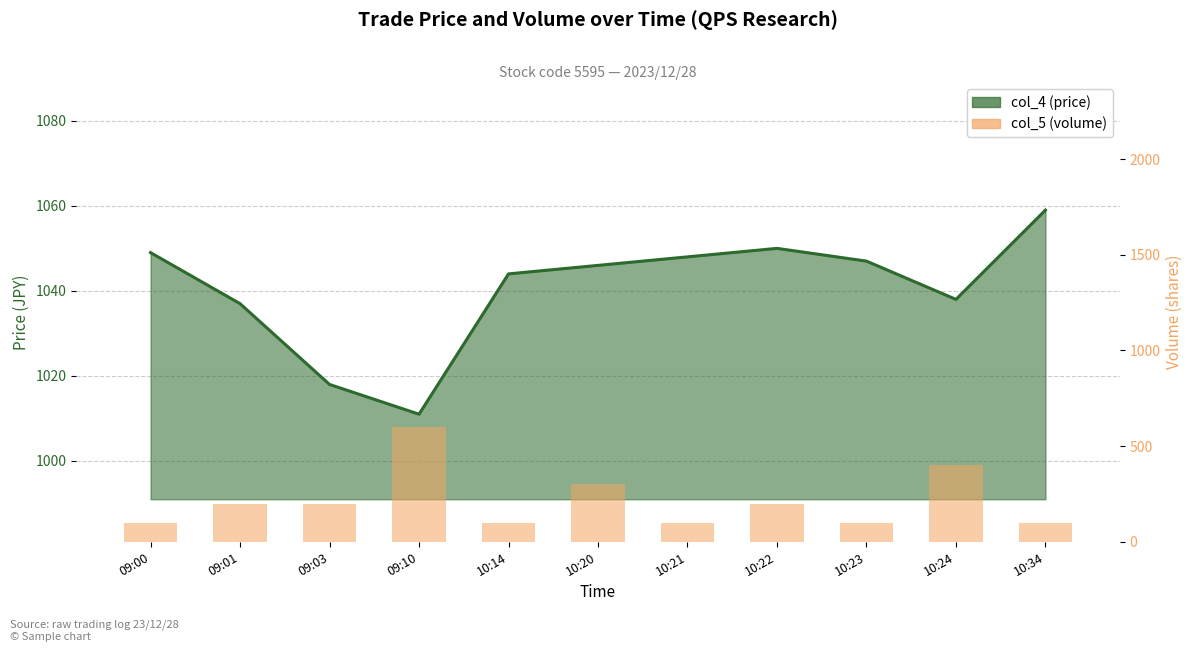

Are the bars grouped side by side (vs. stacked)?

No